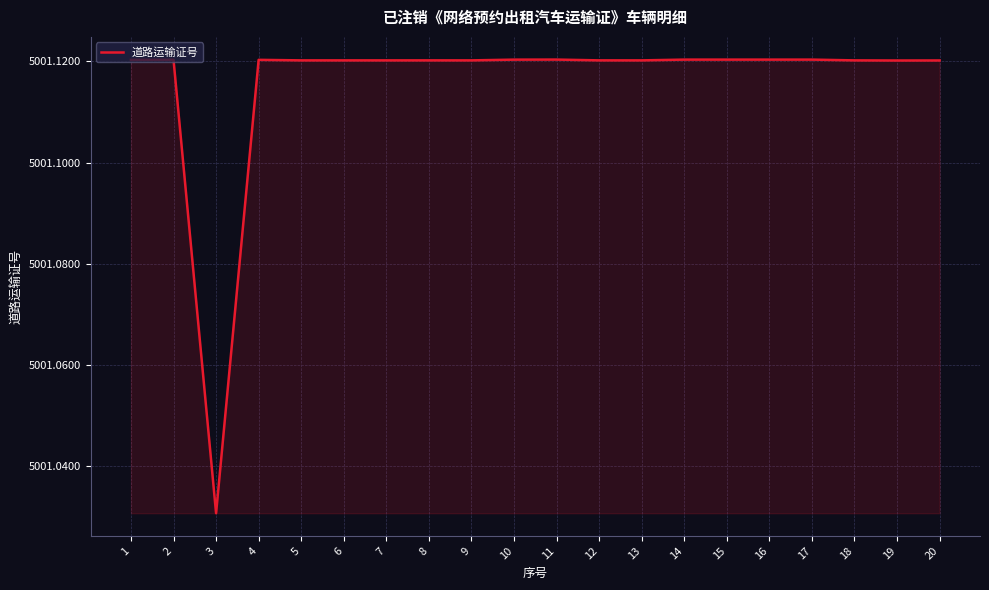

At which category does the chart reach its minimum across all series?

3